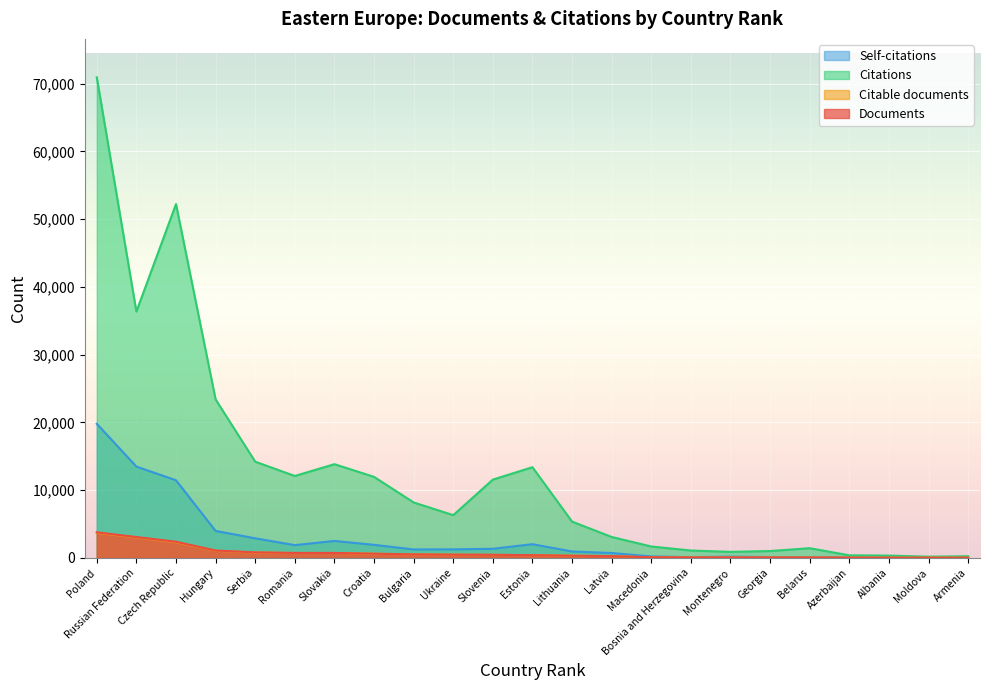

What is the difference between the maximum and minimum values in the Self-citations series?

19775